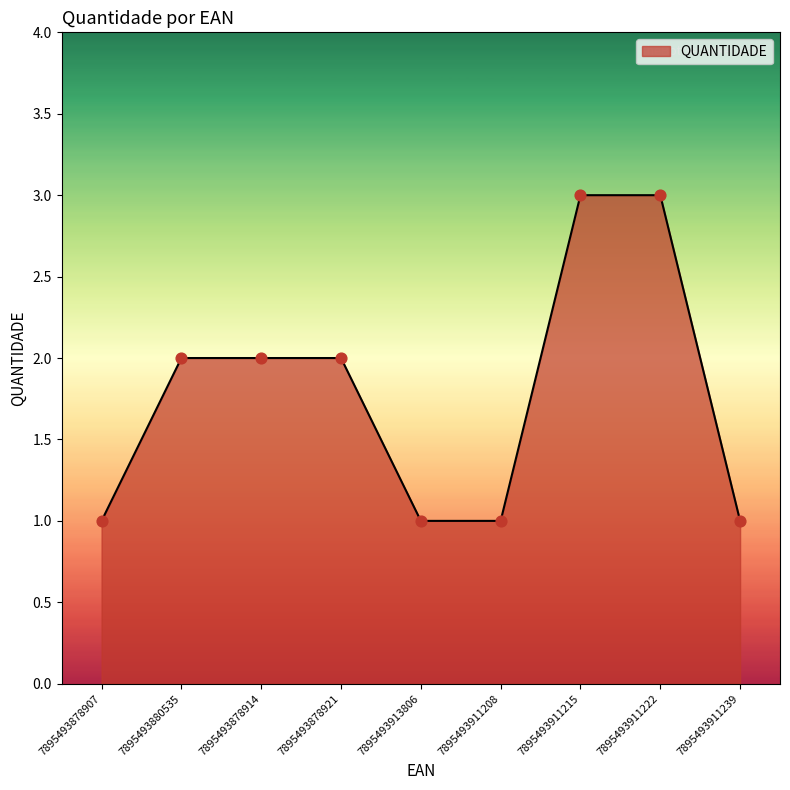

What is the change in value from 7895493878914 to 7895493911208?

-1